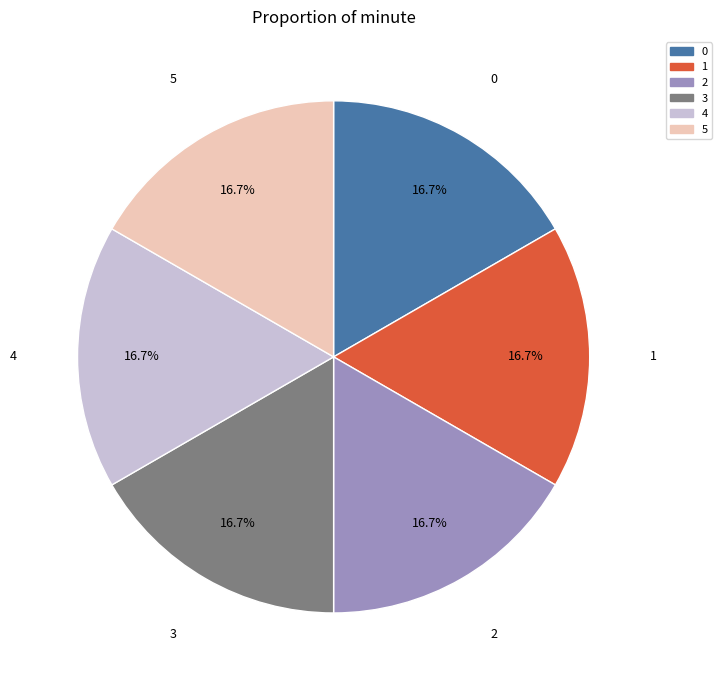

What portion of the pie excludes 2?

83.3%